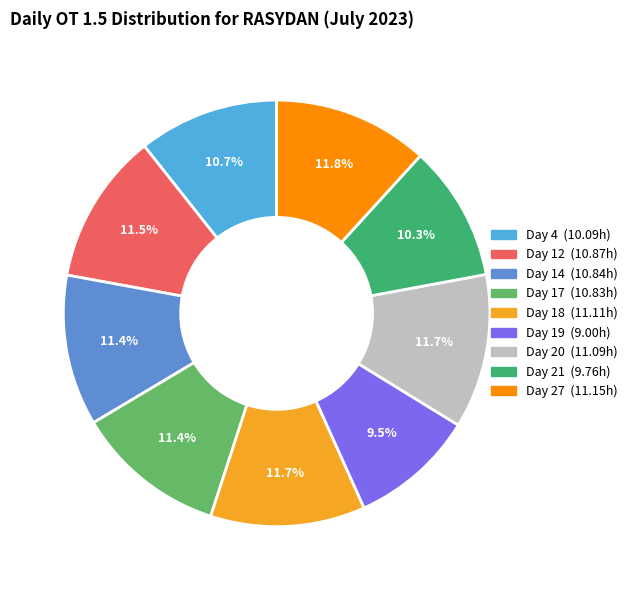

How many slices are in this pie chart?

9